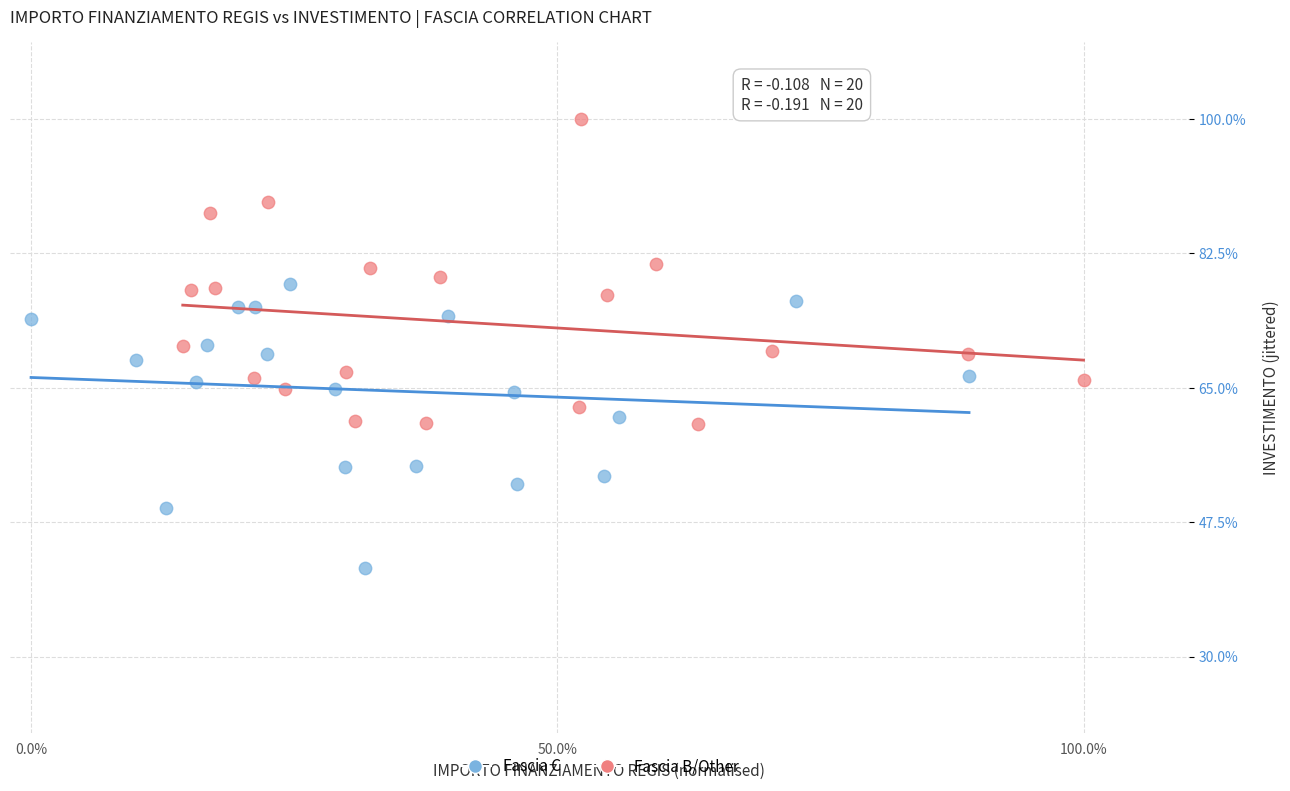

Which series contains the lowest Y value?

Fascia C